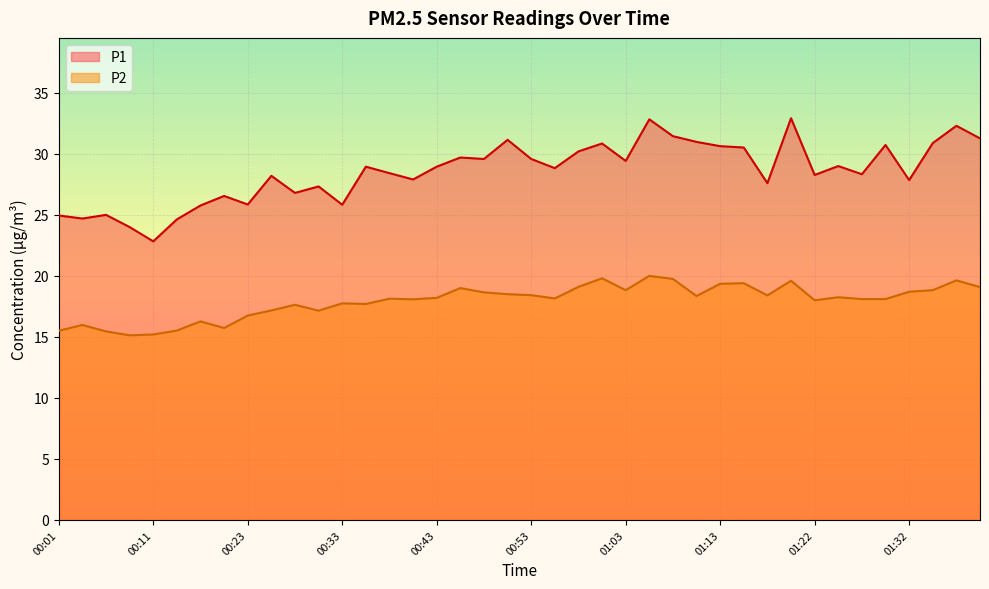

The value of P2 at 01:30 is 9.3. True or false?

False